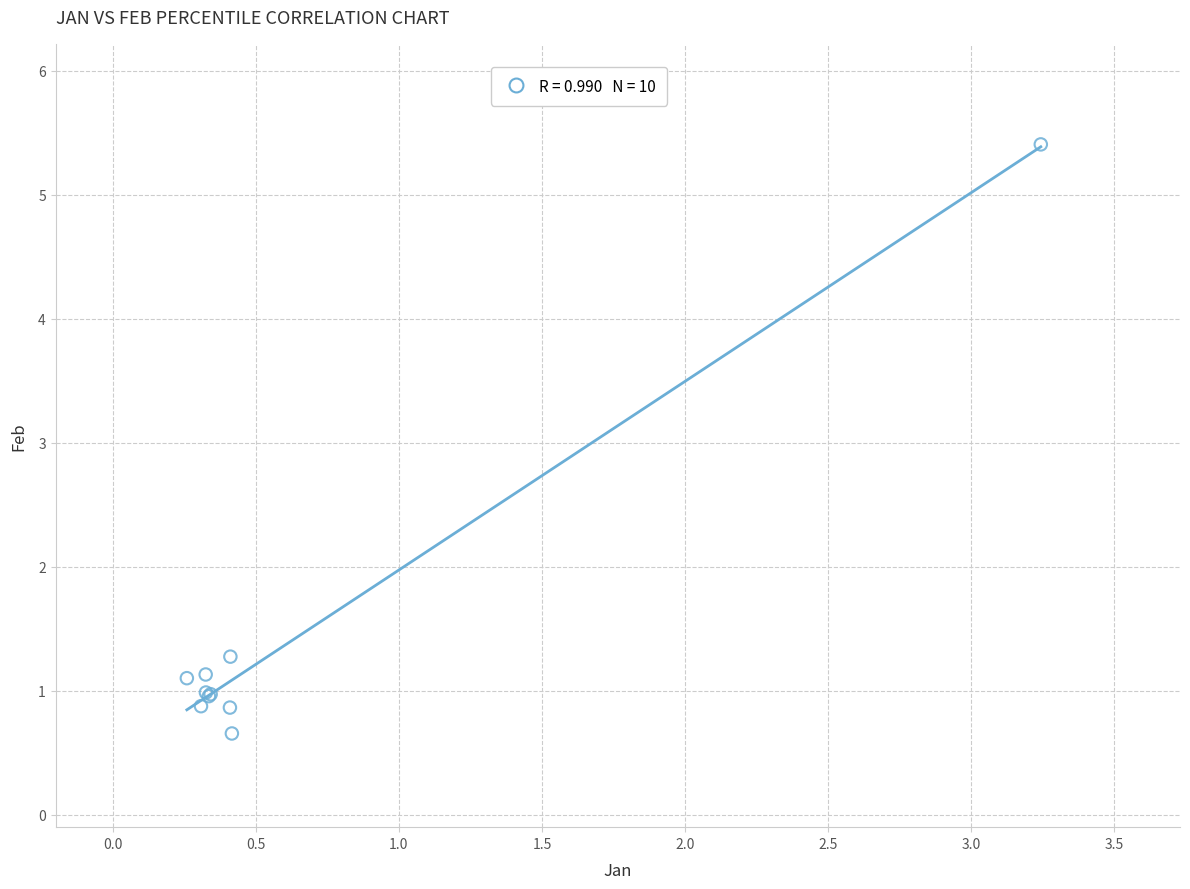

What Y value in the scatter plot is closest to 3?

1.3